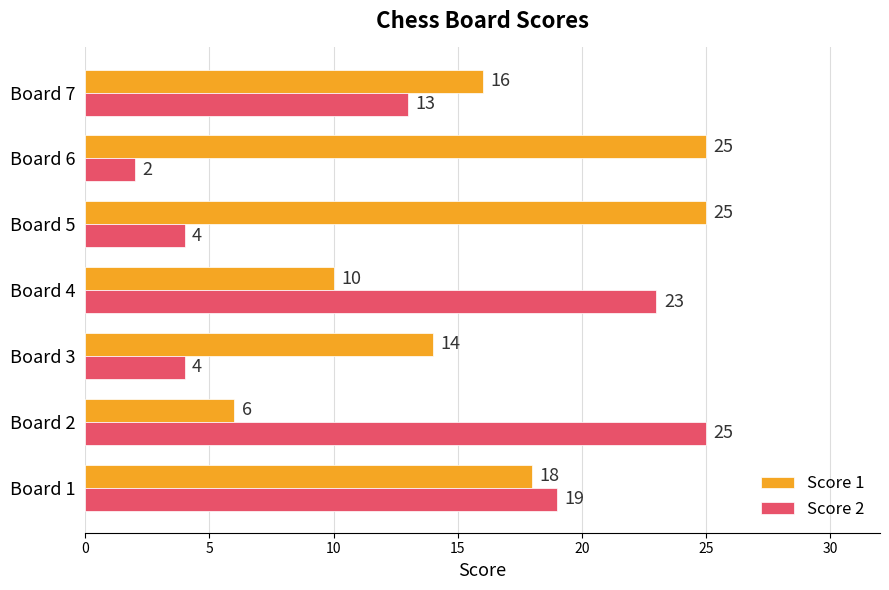

Which series has the largest range (max minus min)?

Score 2